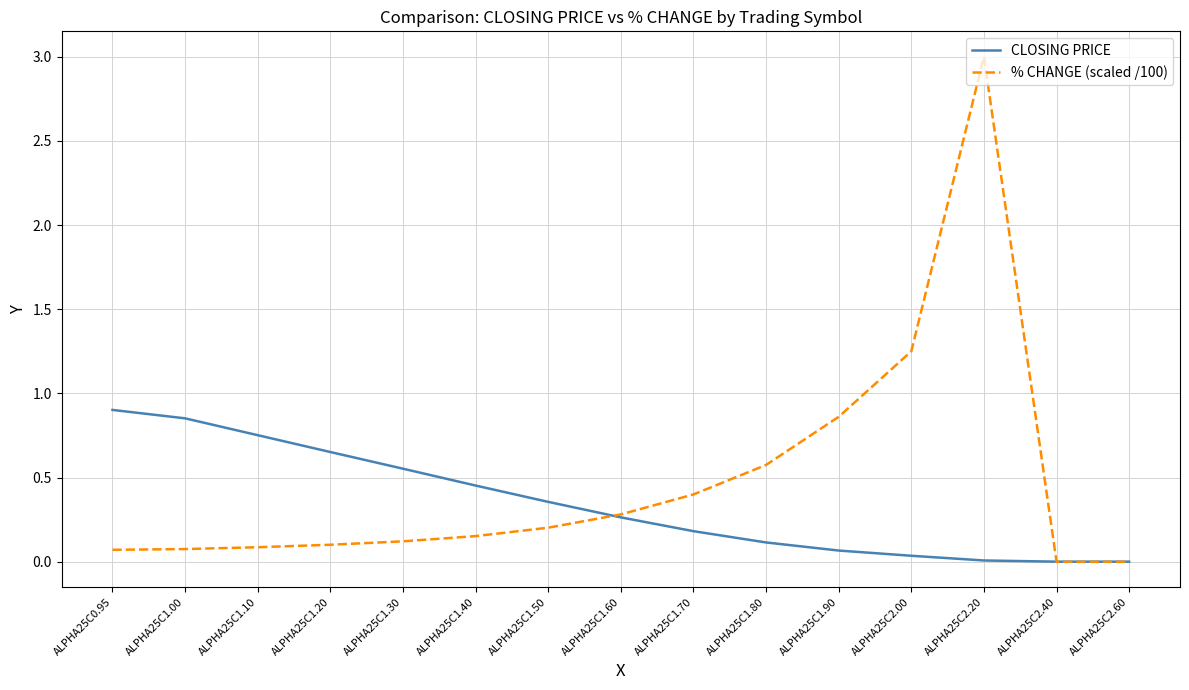

Which series has the largest range (max minus min)?

% CHANGE (scaled /100)